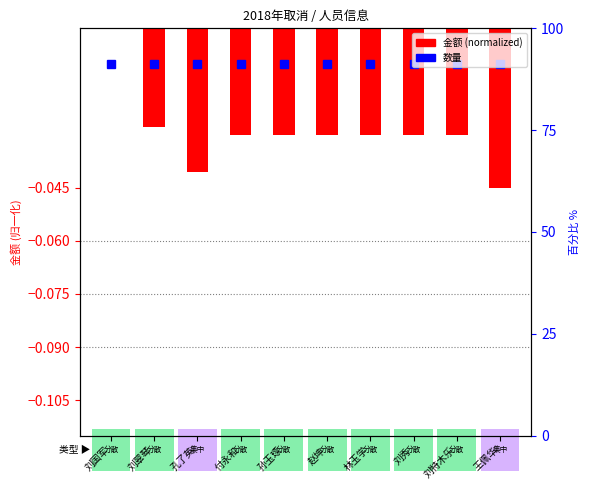

At which category does the chart reach its peak across all series?

刘国军